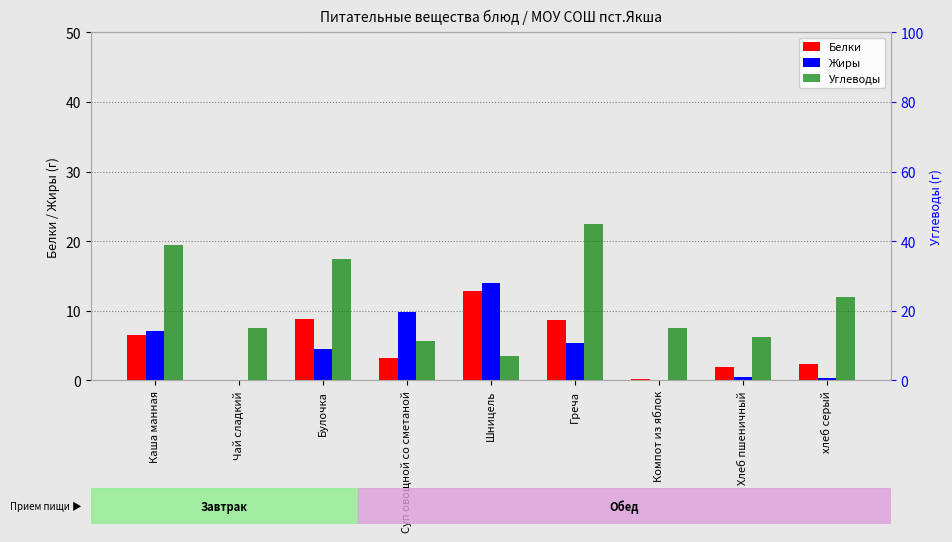

Reading left to right, transcribe all the data shown in this chart.

Белки: Каша манная=6.5	Чай сладкий=0.0	Булочка=8.8	Суп овощной со сметаной=3.2	Шницель=12.8	Греча=8.7	Компот из яблок=0.2	Хлеб пшеничный=1.9	хлеб серый=2.4
Жиры: Каша манная=7.0	Чай сладкий=0.0	Булочка=4.5	Суп овощной со сметаной=9.8	Шницель=14.1	Греча=5.4	Компот из яблок=0.0	Хлеб пшеничный=0.5	хлеб серый=0.4
Углеводы: Каша манная=38.8	Чай сладкий=15.0	Булочка=35.0	Суп овощной со сметаной=11.4	Шницель=6.9	Греча=45.0	Компот из яблок=15.0	Хлеб пшеничный=12.5	хлеб серый=24.1